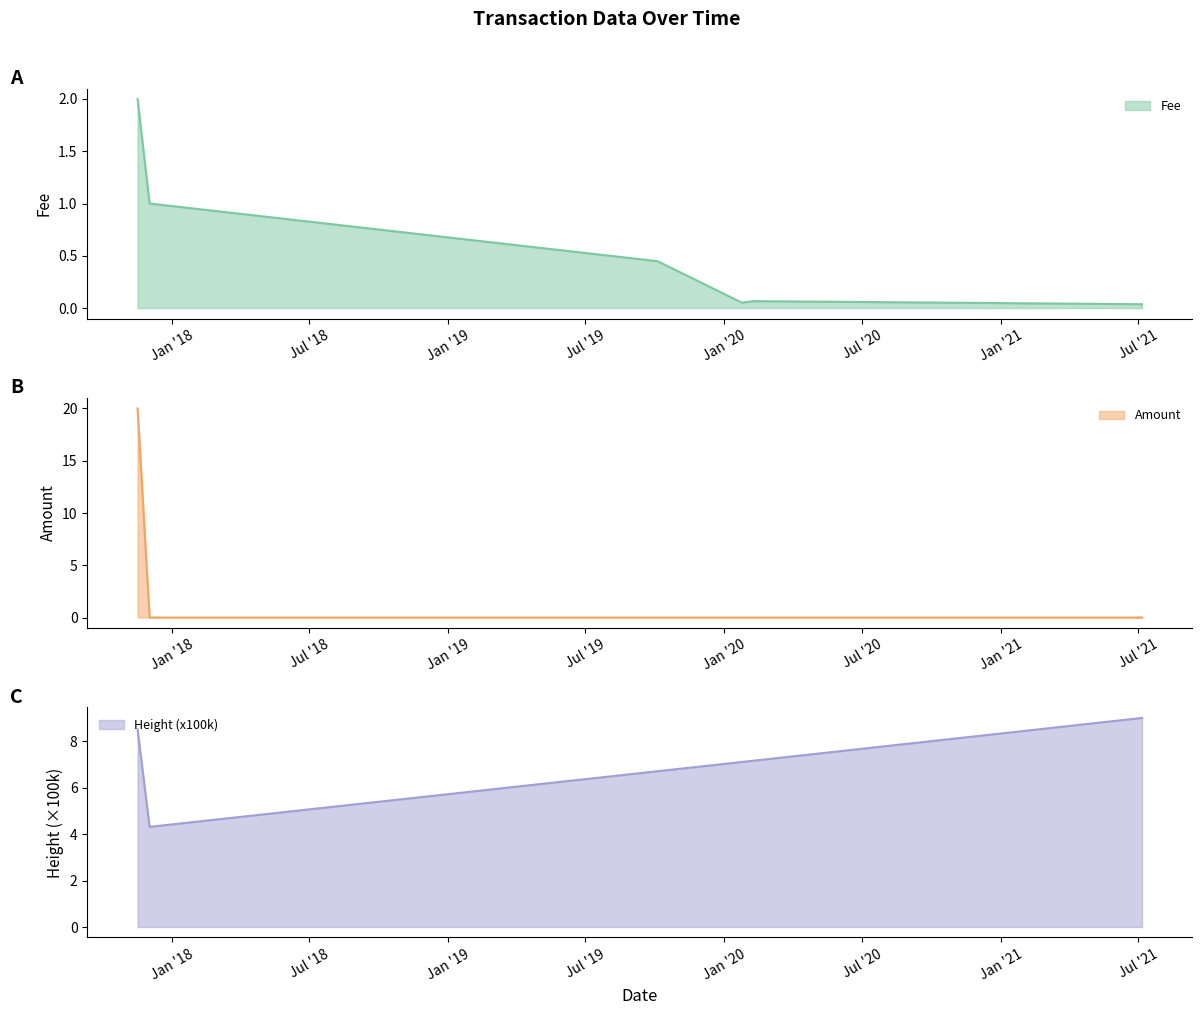

Which label corresponds to the smallest value in the chart?

2017-12-02 09:40:15